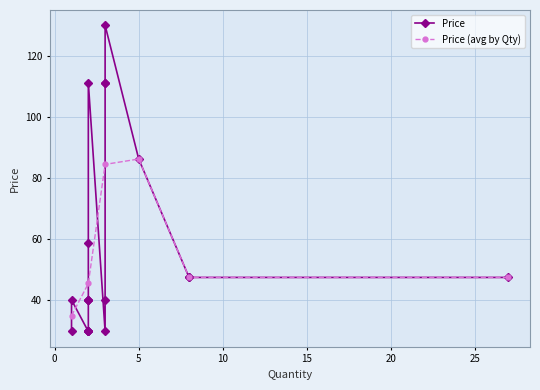

What is the difference between the values at 3 and 5?

46.1